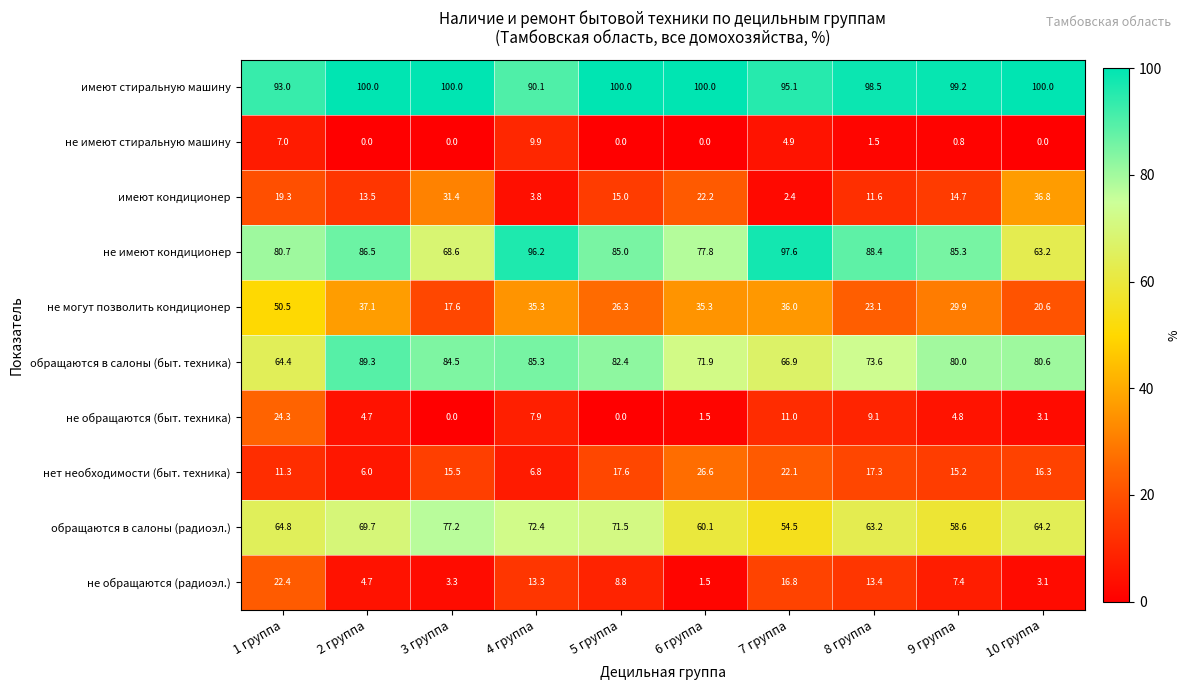

What is the difference between the highest and lowest values at 6 группа?

100.0